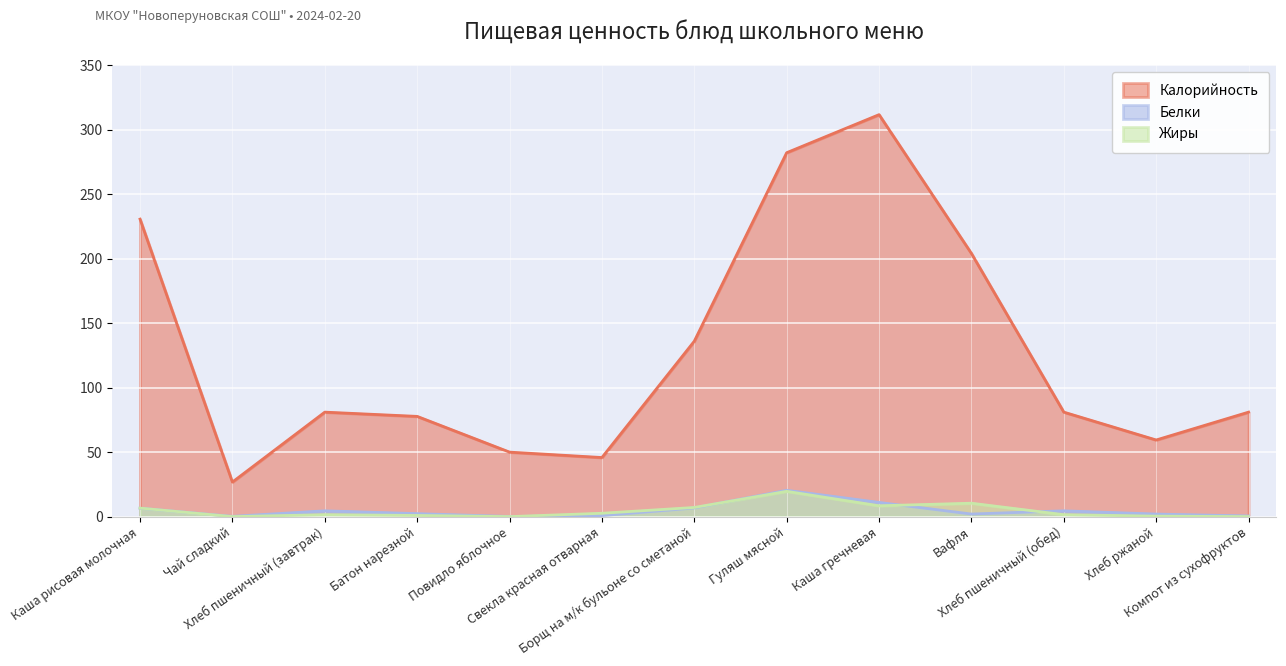

Which label corresponds to the smallest value in the chart?

Чай сладкий